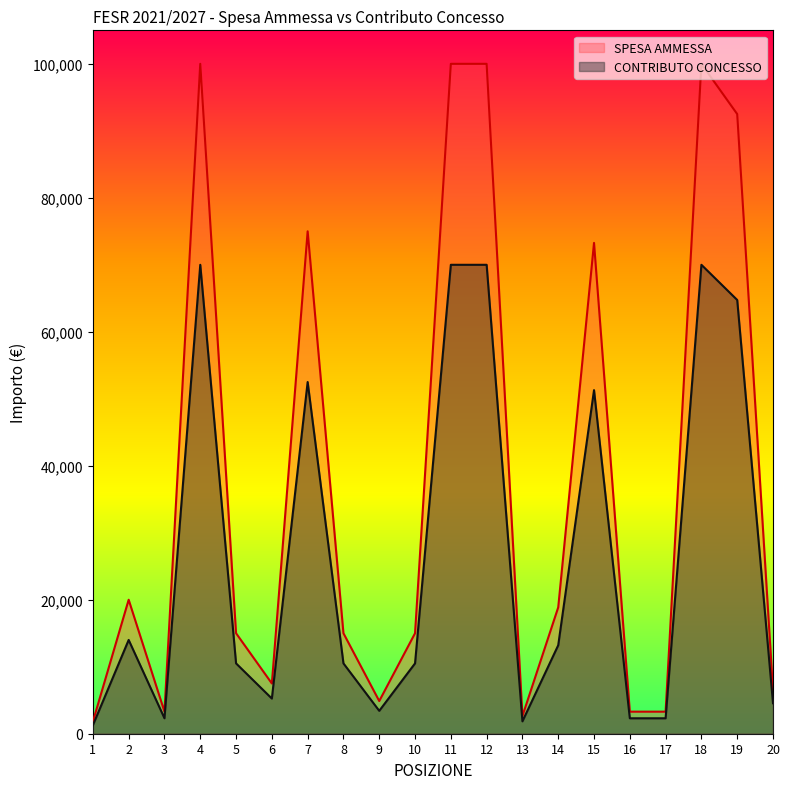

Between 9 and 16, which is larger?

9